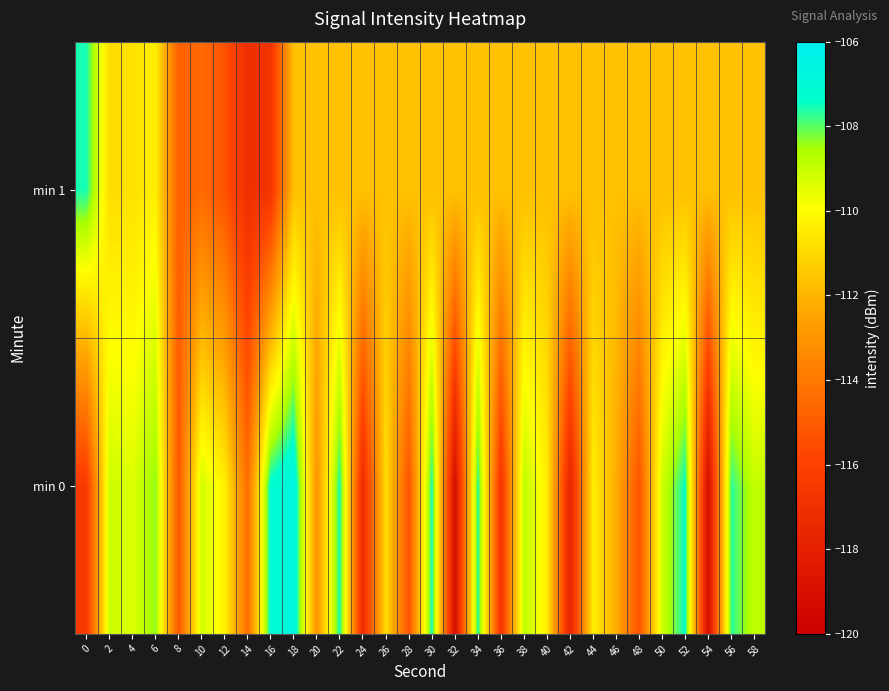

List the series in order of their peak value, highest first.

min 0, min 1